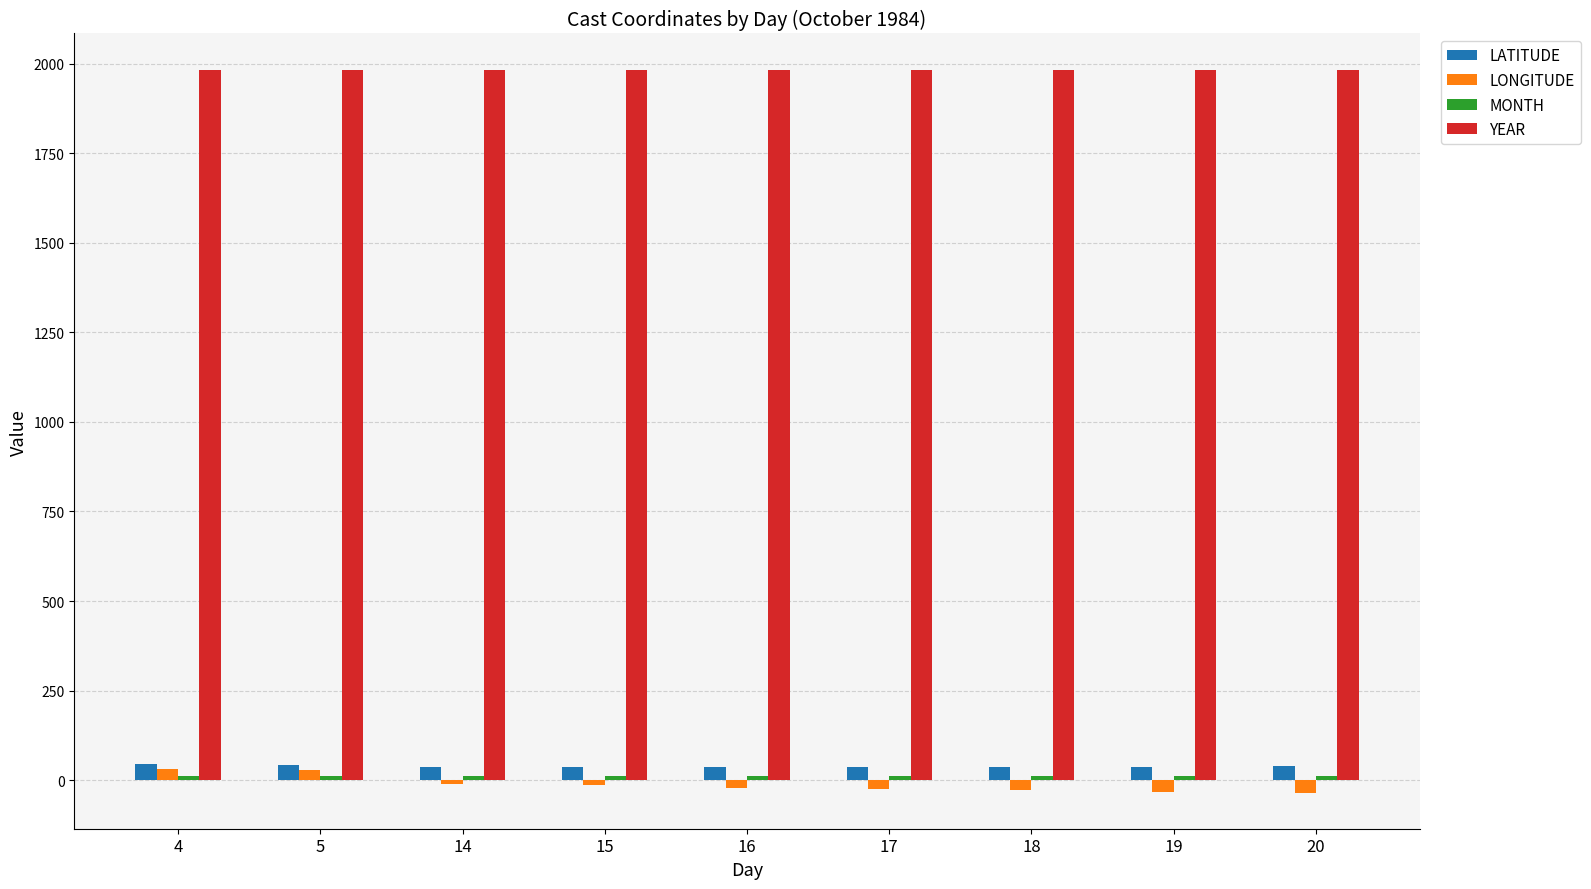

What is the smallest value displayed?

-35.0